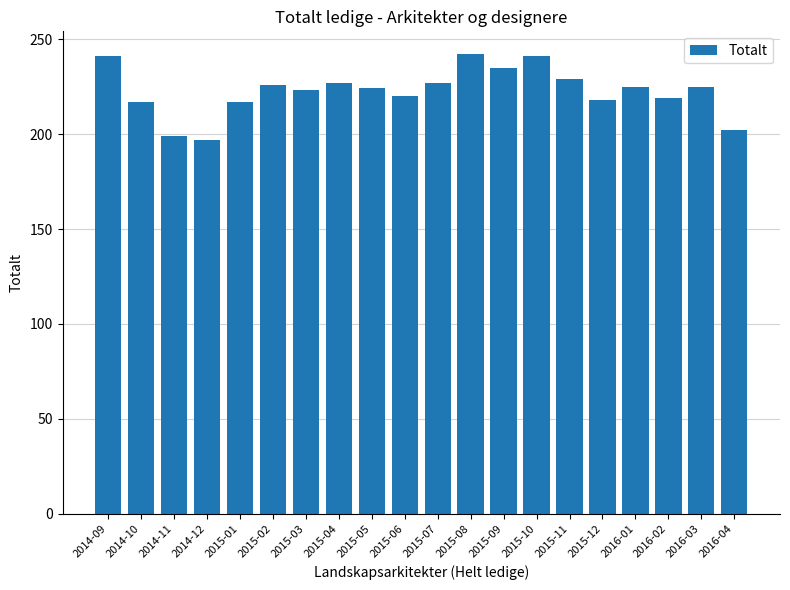

What is the difference between the values at 2015-06 and 2016-03?

5